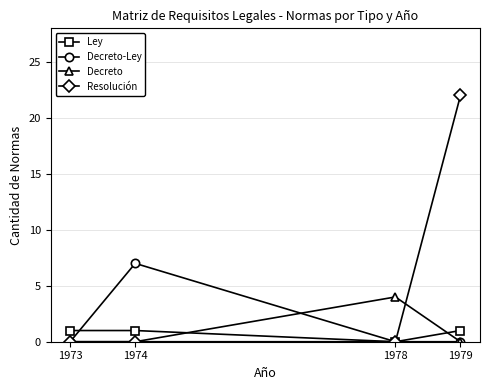

How many data points does each series have?

4